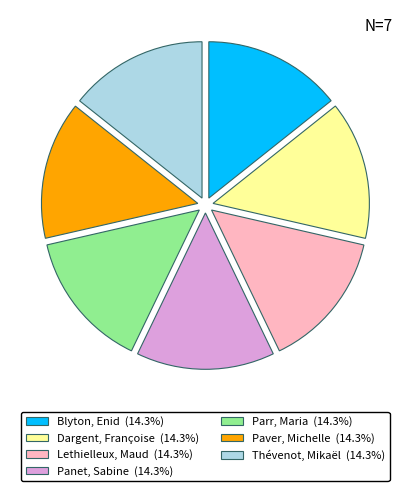

Combined, do Blyton, Enid and Dargent, Françoise account for over 50%?

No